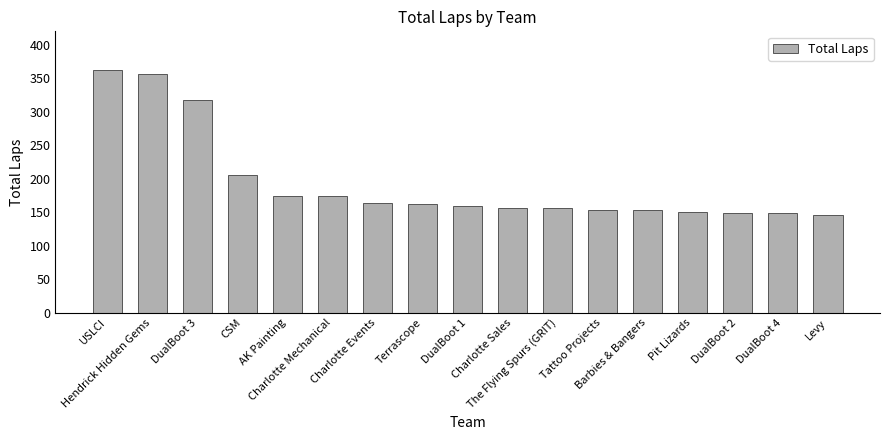

How many bars are there in total?

17